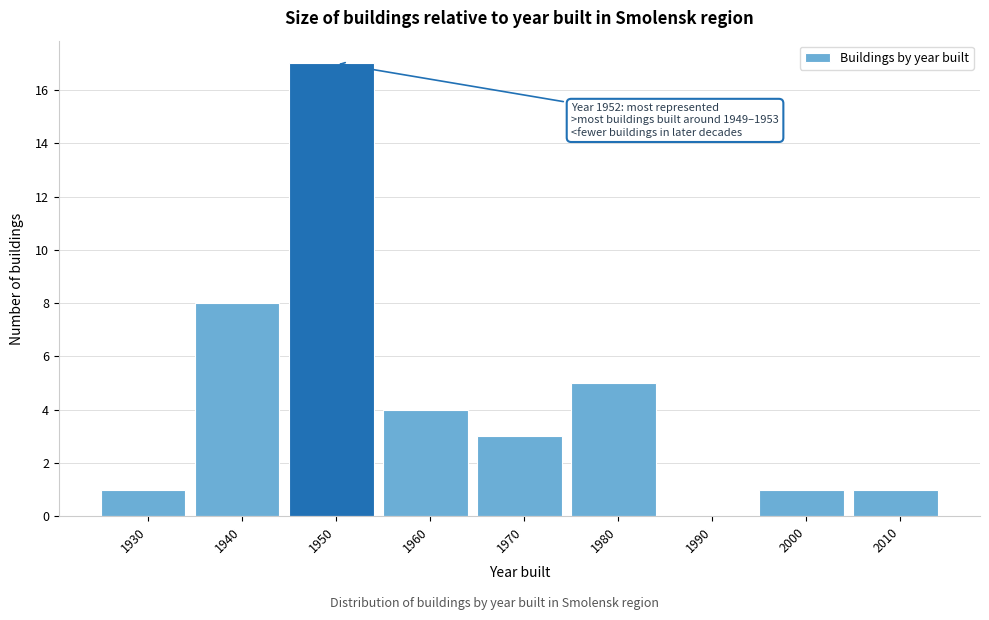

Reading left to right, list all the values displayed in this chart.

1930=1	1940=8	1950=17	1960=4	1970=3	1980=5	1990=0	2000=1	2010=1